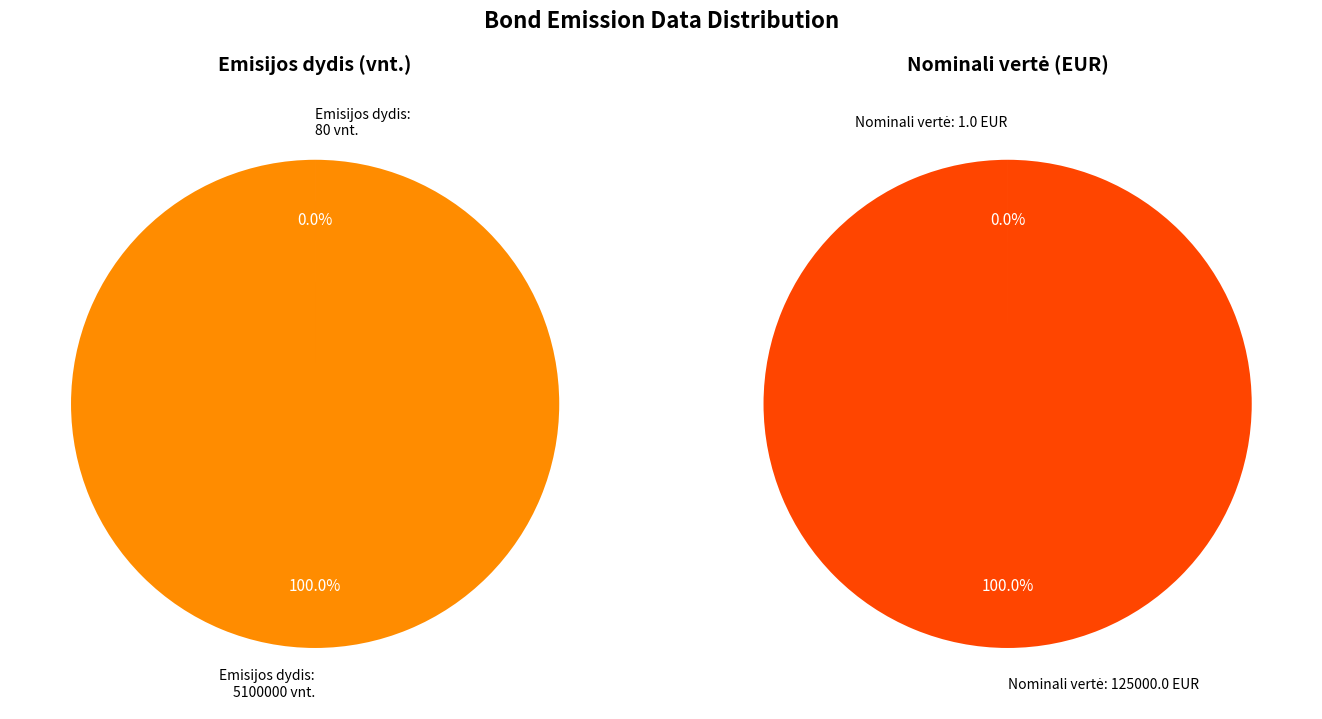

To the nearest percent, what percentage of the pie is 5100000?

100%